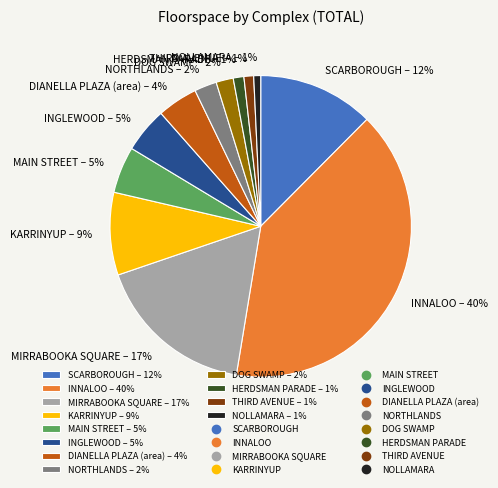

To the nearest percent, what is the difference between the largest and smallest slice percentages?

39%